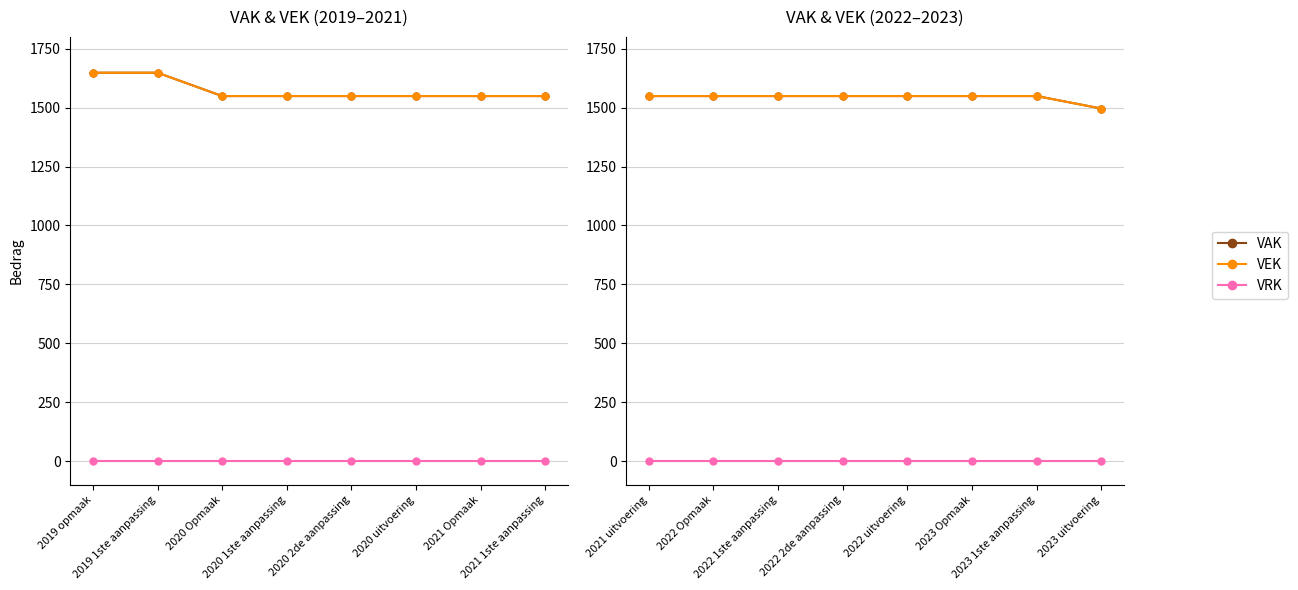

What is the sum of all VAK values?

12339